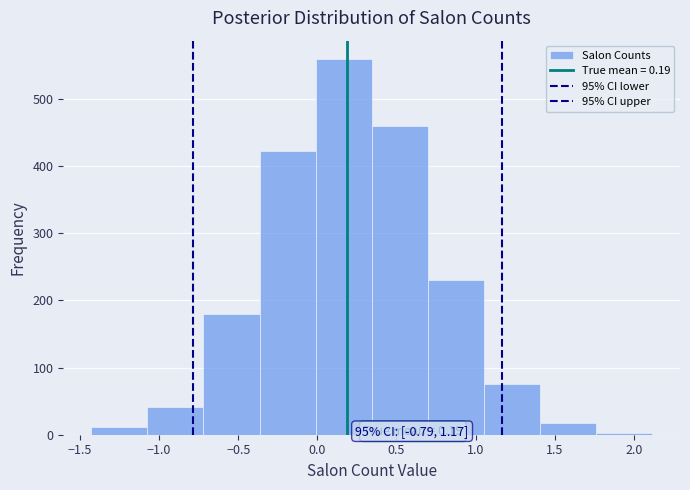

Over which range of the x-axis is the bar tallest?

0.00 to 0.35